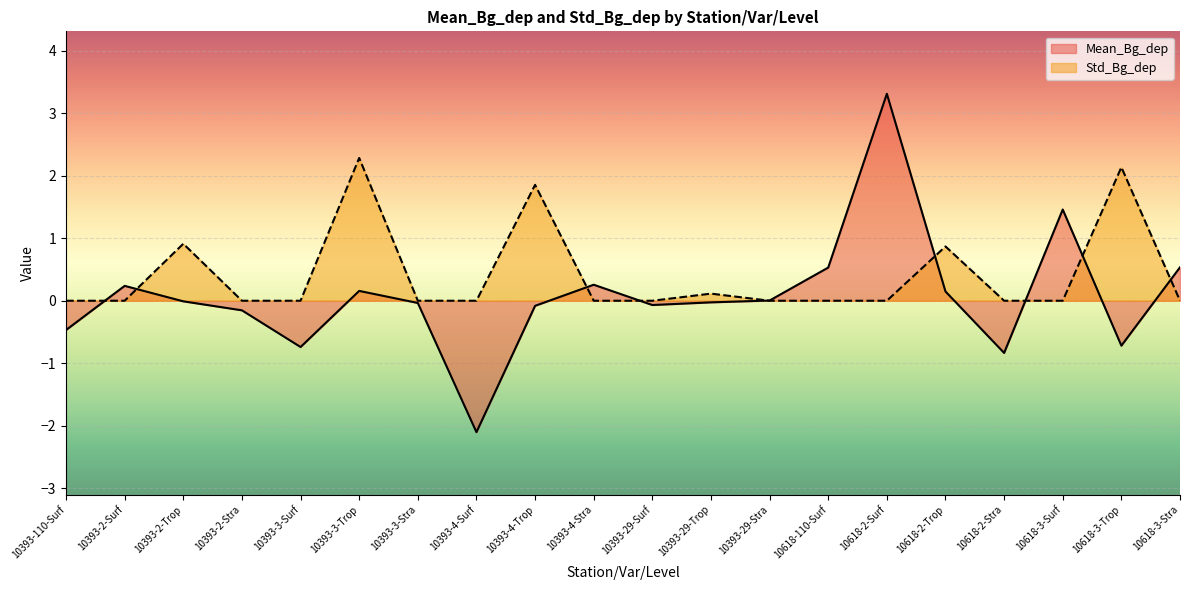

What is the average value of the Std_Bg_dep series?

0.4